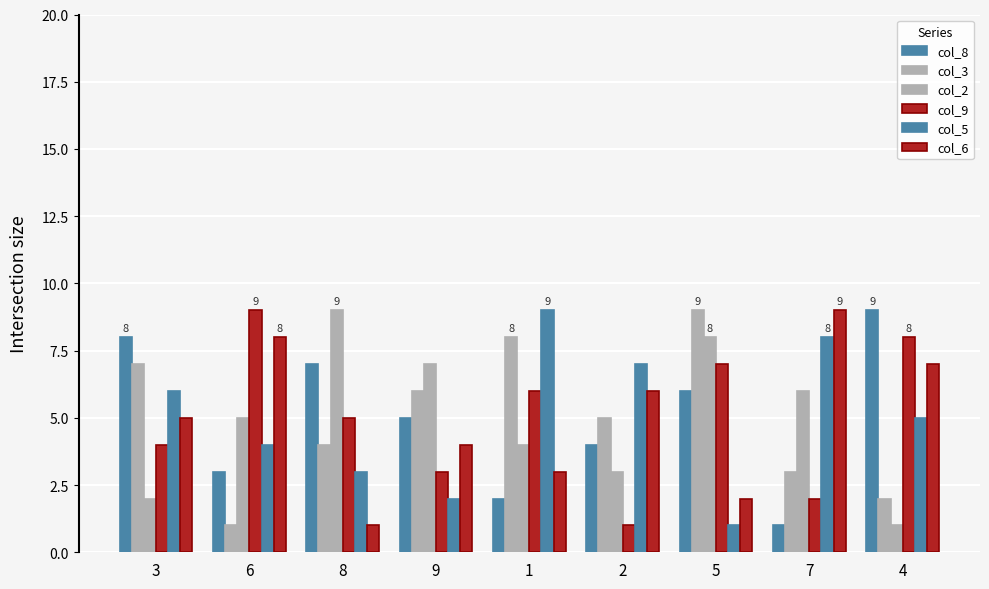

Are the bars grouped side by side (vs. stacked)?

Yes